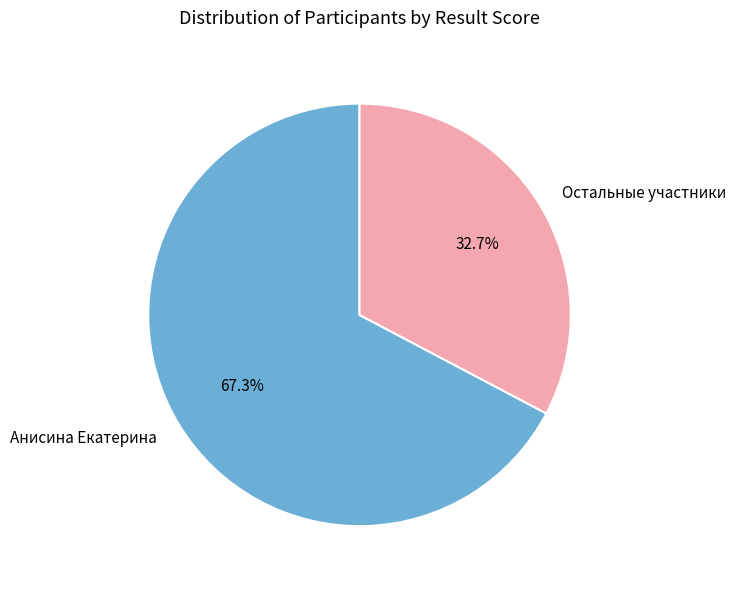

What percentage is NOT represented by Анисина Екатерина?

32.7%